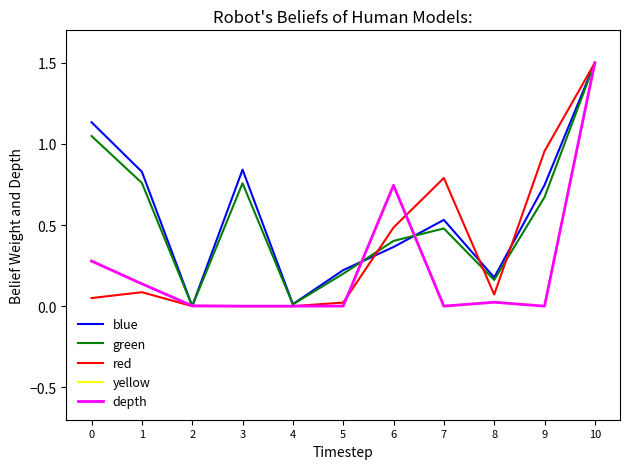

Which category has the highest value across all series?

10